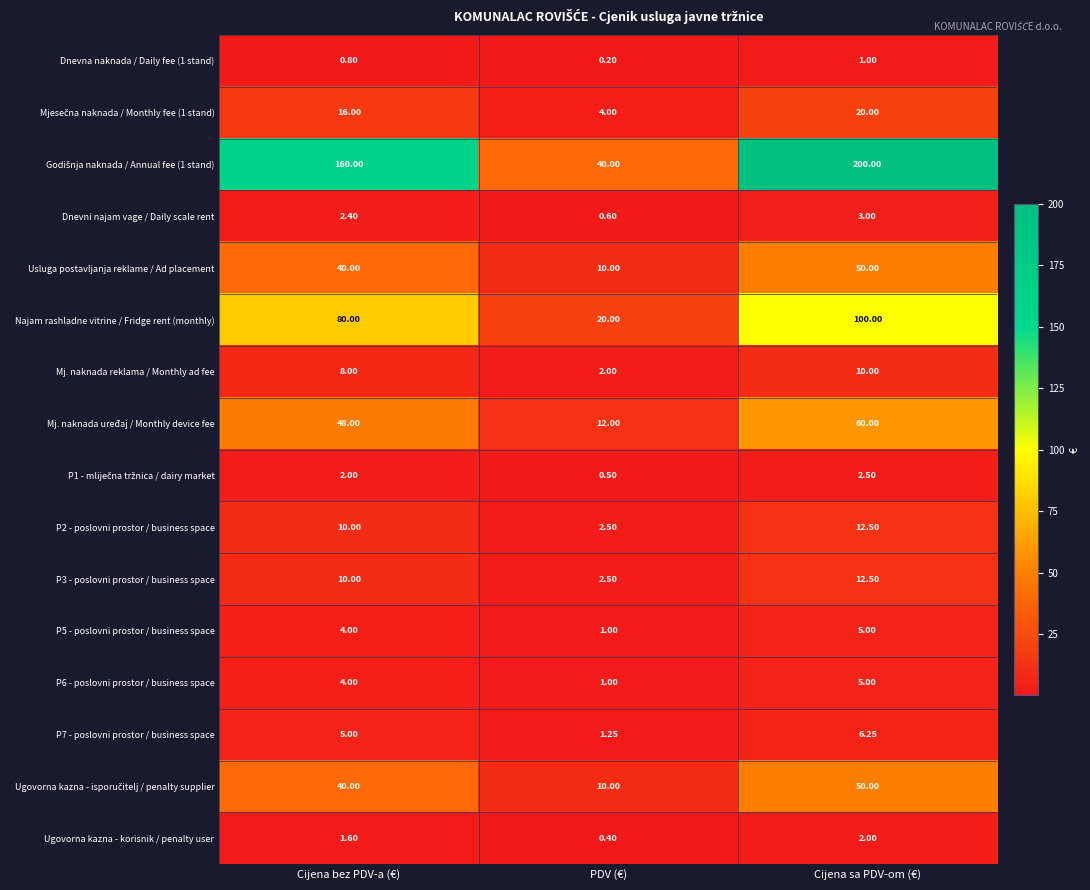

List the labels in order of Ugovorna kazna - korisnik / penalty user value, largest first.

Cijena sa PDV-om (€), Cijena bez PDV-a (€), PDV (€)